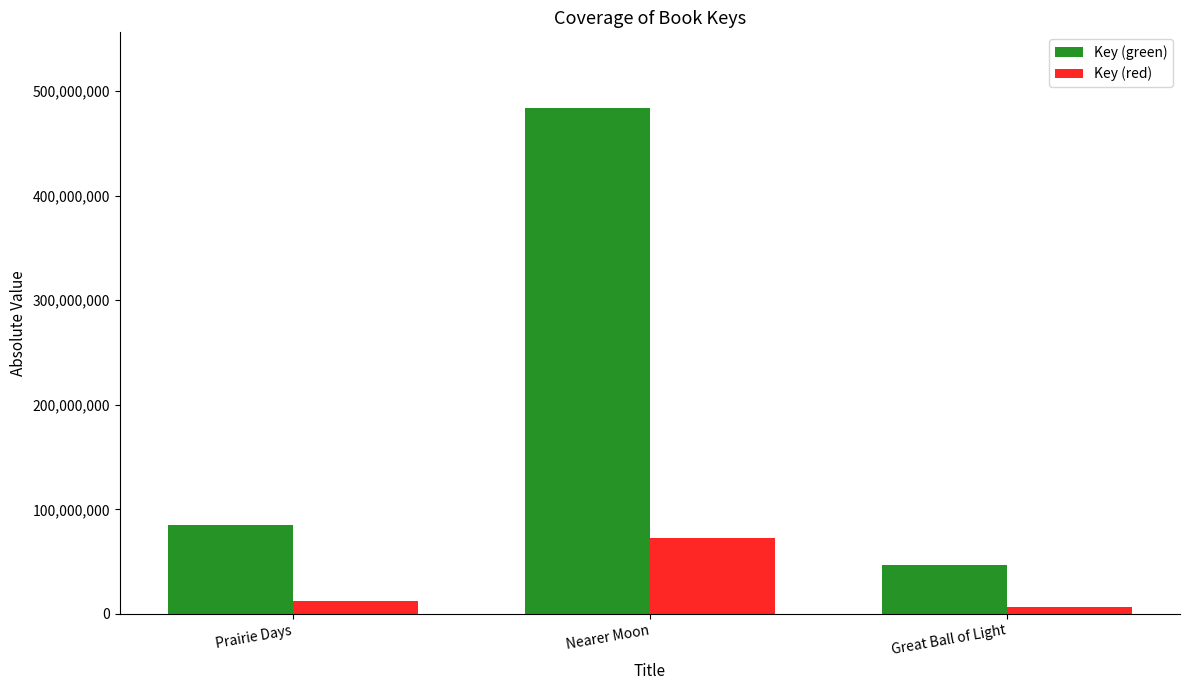

What is the greatest value displayed?

483701792